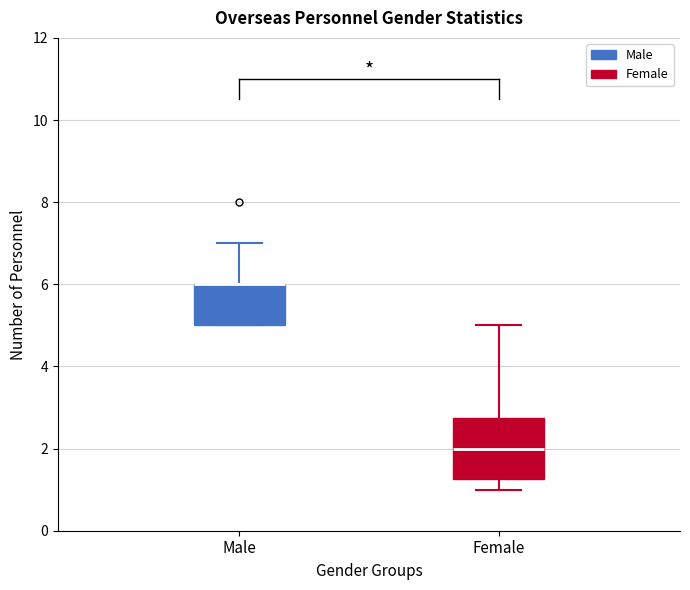

Which box is the tallest, from its lower edge to its upper edge?

Female